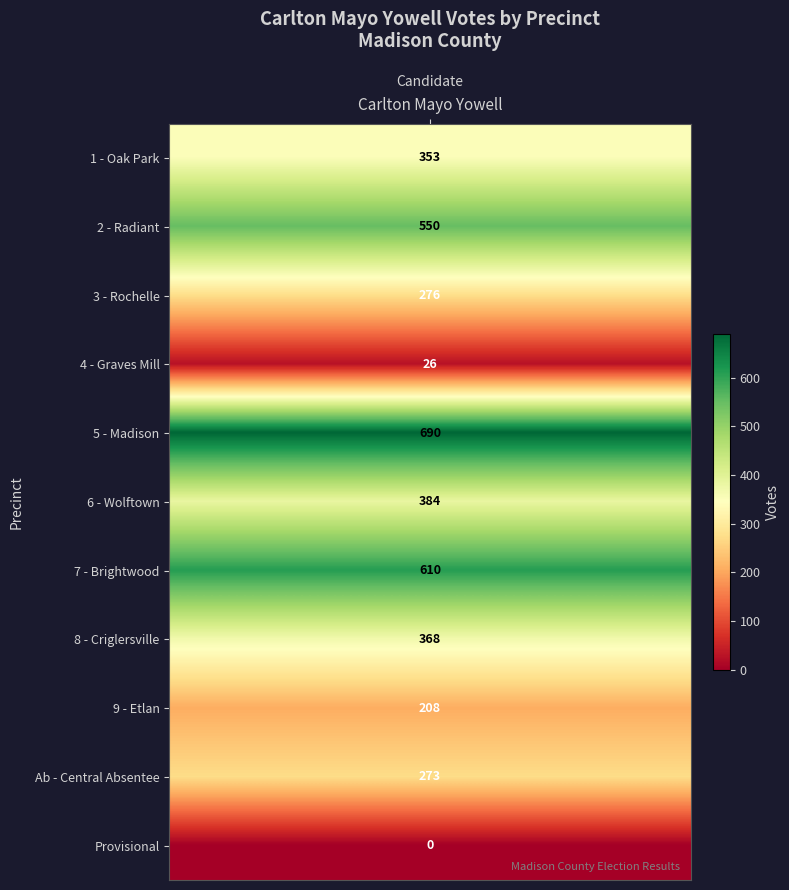

What is the maximum value shown in the chart?

690